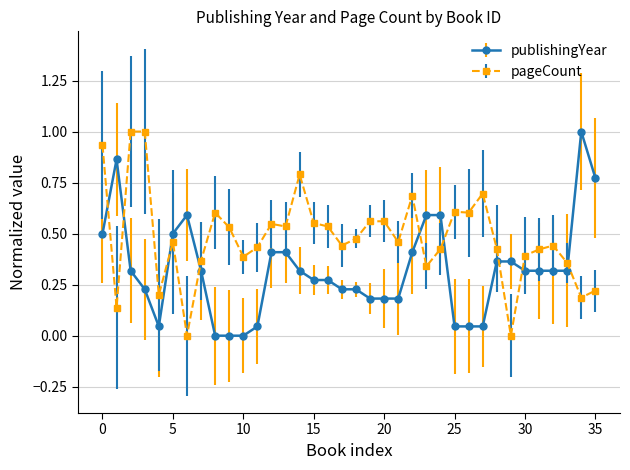

What is the difference between the second highest and second lowest values in the pageCount series?

1.0